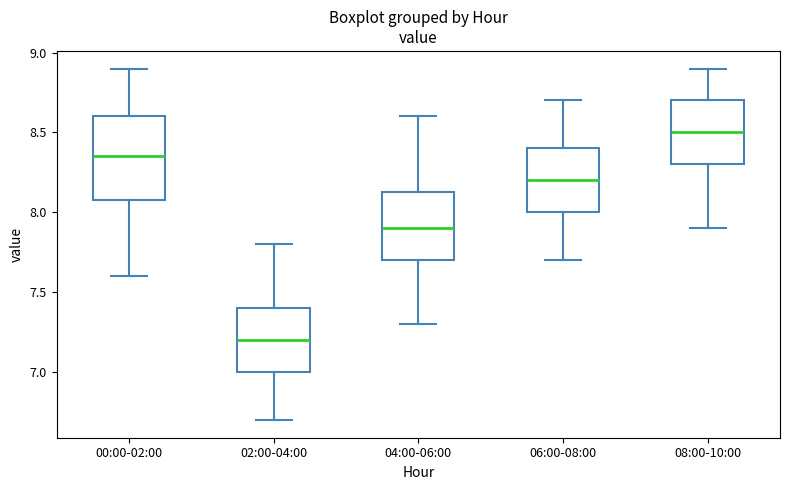

Reading left to right, read every box against the y-axis: the position of its median line, the range the box covers, and the ends of its whiskers. The values are not printed on the chart, so give them approximately, as read against the axis.

00:00-02:00: median 8.35, box 8.10 to 8.60, whiskers 7.60 to 8.90
02:00-04:00: median 7.20, box 7.00 to 7.40, whiskers 6.70 to 7.80
04:00-06:00: median 7.90, box 7.70 to 8.15, whiskers 7.30 to 8.60
06:00-08:00: median 8.20, box 8.00 to 8.40, whiskers 7.70 to 8.70
08:00-10:00: median 8.50, box 8.30 to 8.70, whiskers 7.90 to 8.90